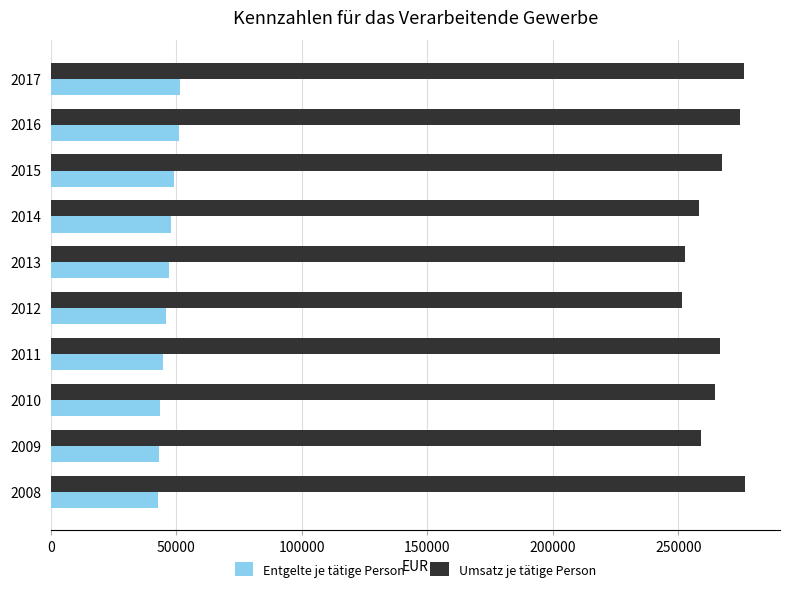

How many data points in Umsatz je tätige Person are less than 266425?

5